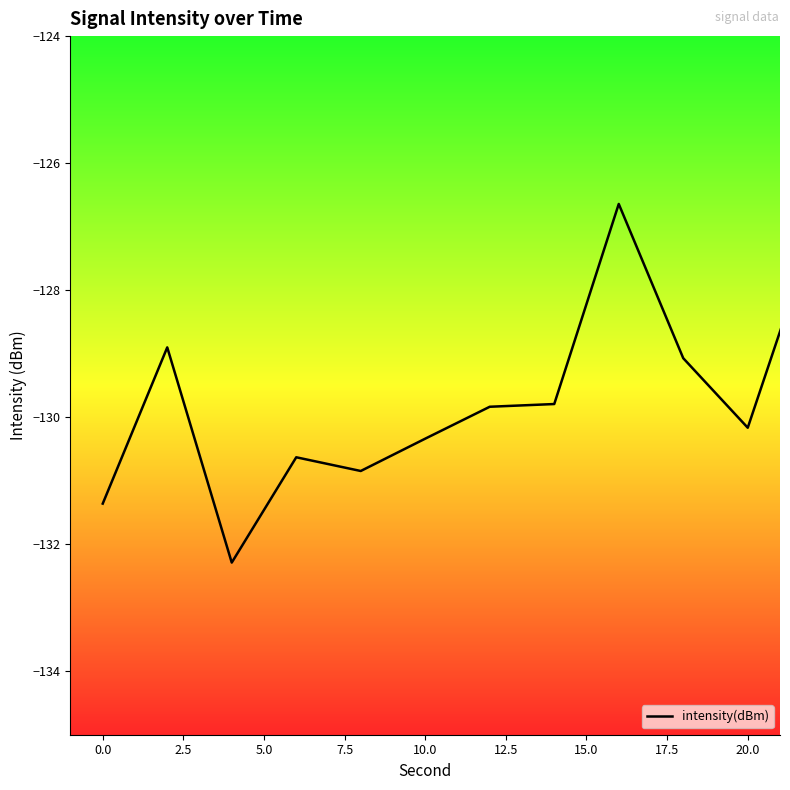

What is the difference between the maximum and minimum values?

5.6